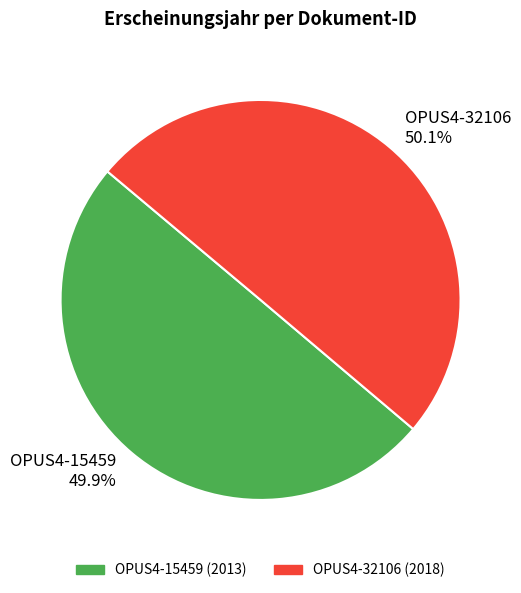

Is there a majority slice in this chart?

Yes